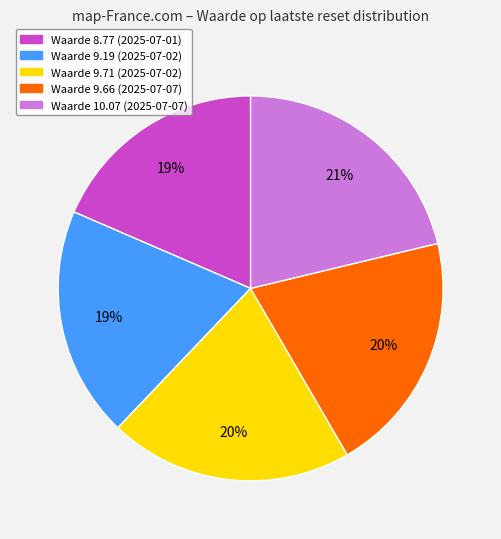

Is there a majority slice in this chart?

No